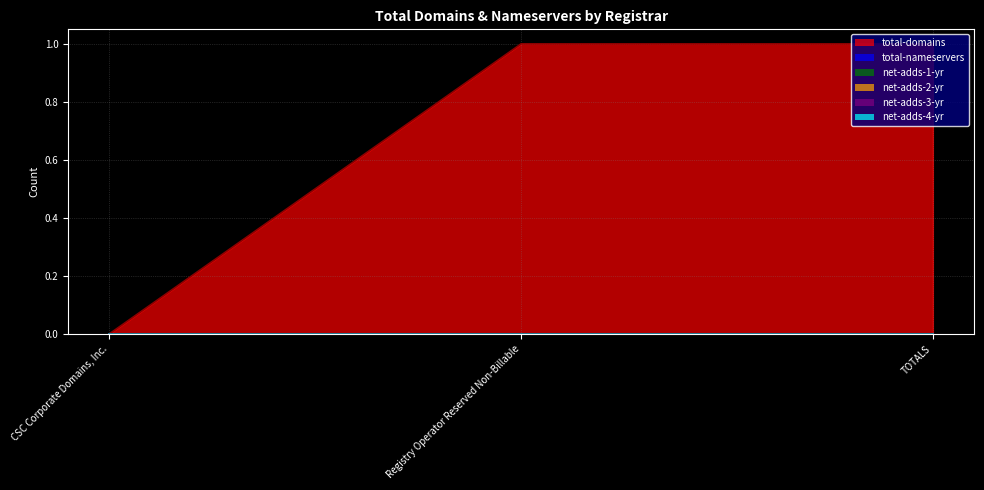

Which category has the highest value across all series?

Registry Operator Reserved Non-Billable